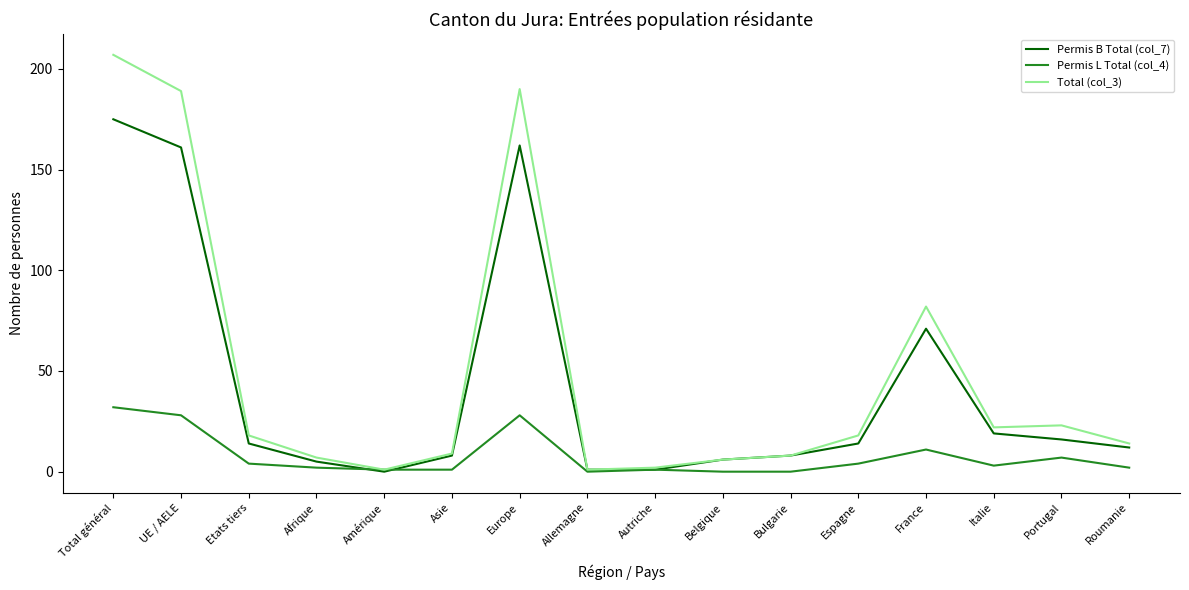

At which category does the chart reach its peak across all series?

Total général